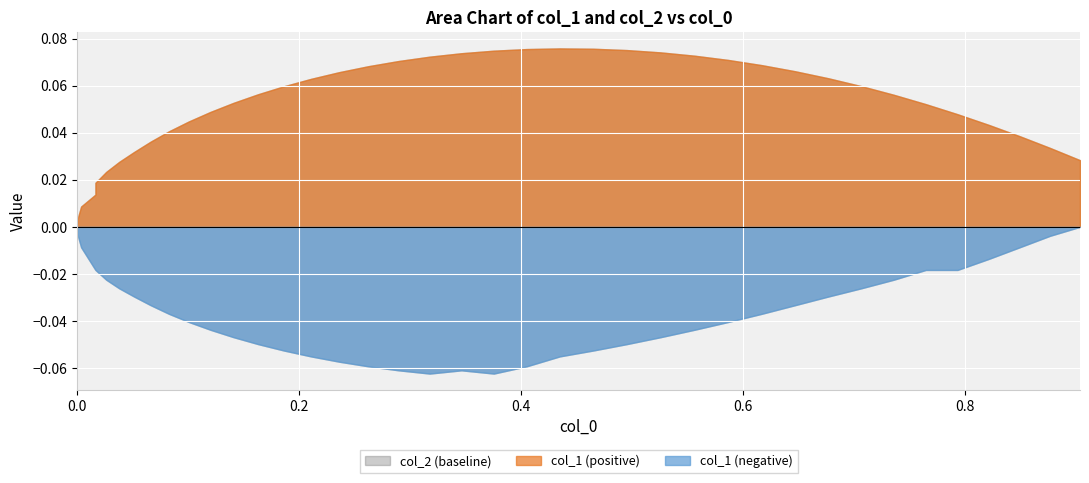

Which series has the largest total across all categories?

col_1_upper